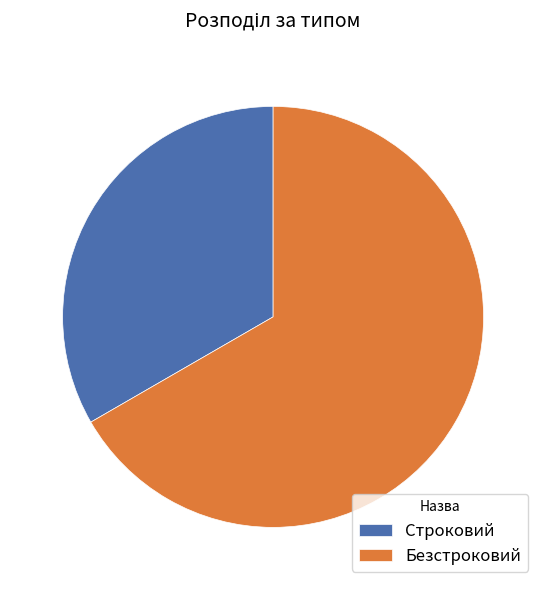

Which has a higher value, Безстроковий or Строковий?

Безстроковий